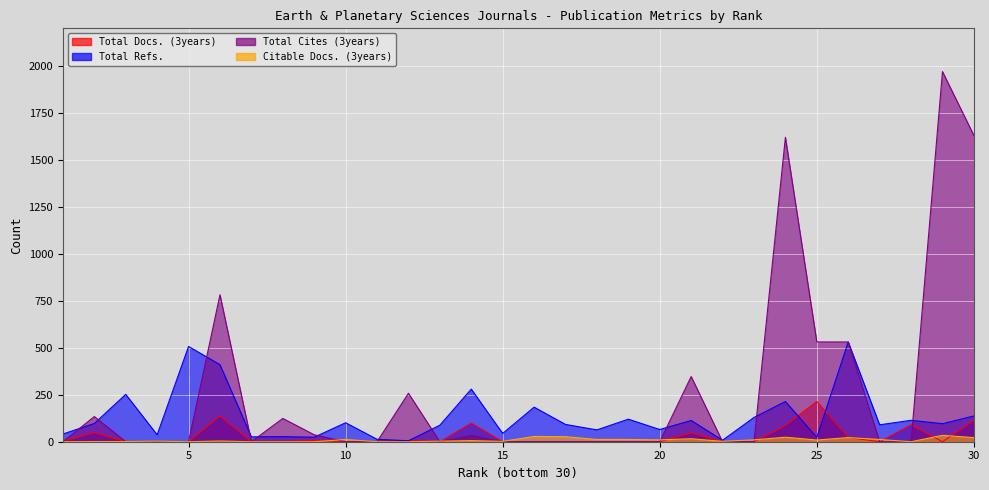

Rank the categories by Total Cites (3years) value from highest to lowest.

29, 30, 24, 6, 25, 26, 21, 12, 2, 8, 9, 14, 1, 3, 4, 5, 7, 10, 11, 13, 15, 16, 17, 18, 19, 20, 22, 23, 27, 28